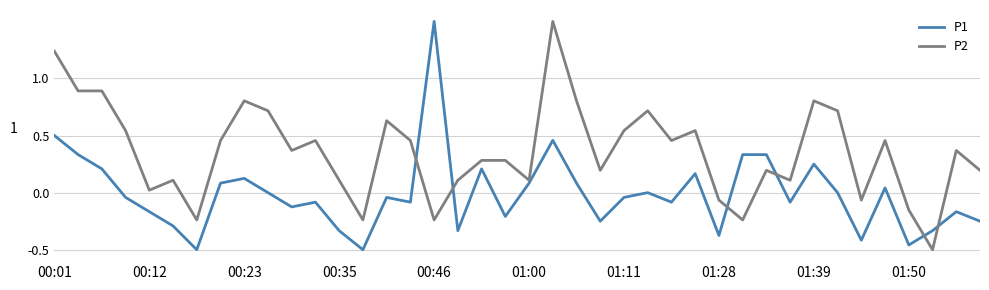

List the series in order of their overall mean, highest first.

P2, P1